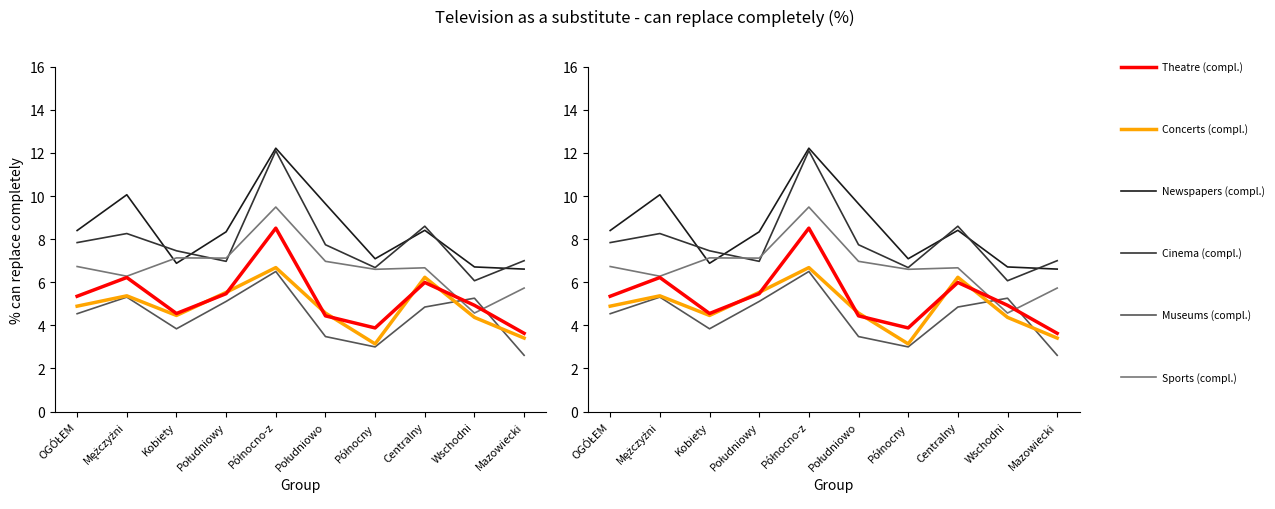

How many interior local peaks does the Visiting museums - can replace completely series have?

3